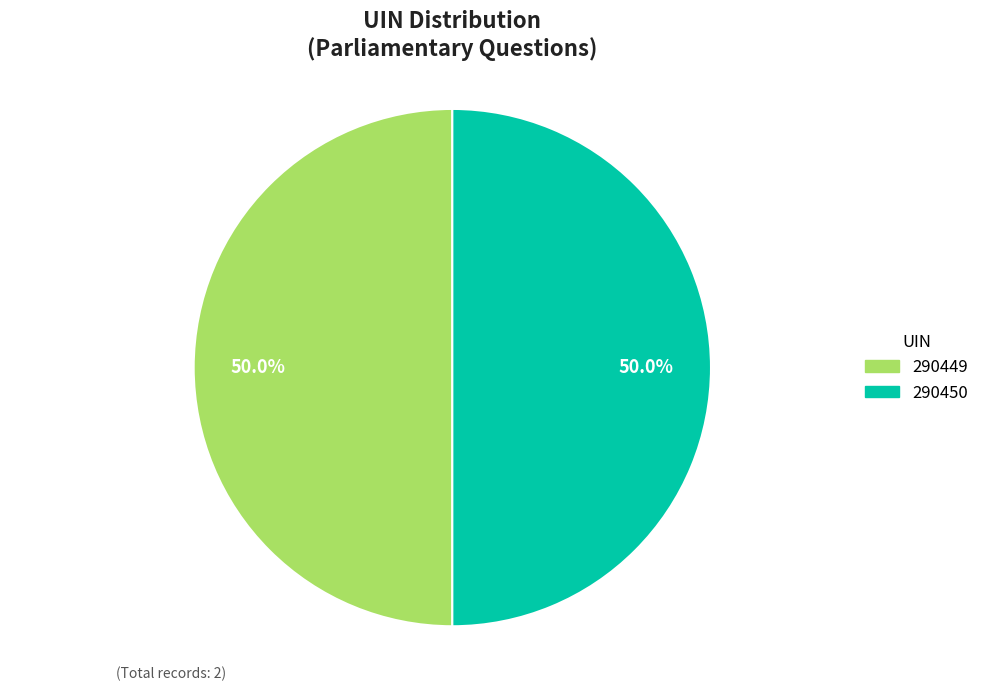

Combined, what portion of the pie is 290449 and 290450?

100.0%